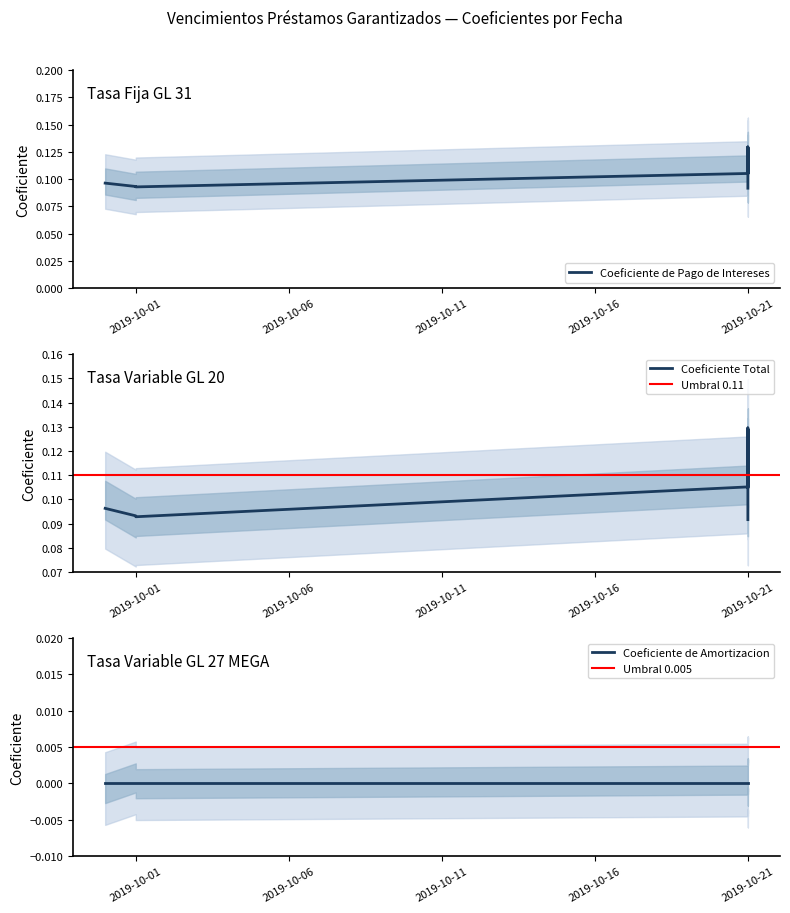

True or false: Coeficiente Total and Coeficiente de Pago de Intereses cross at least once.

False